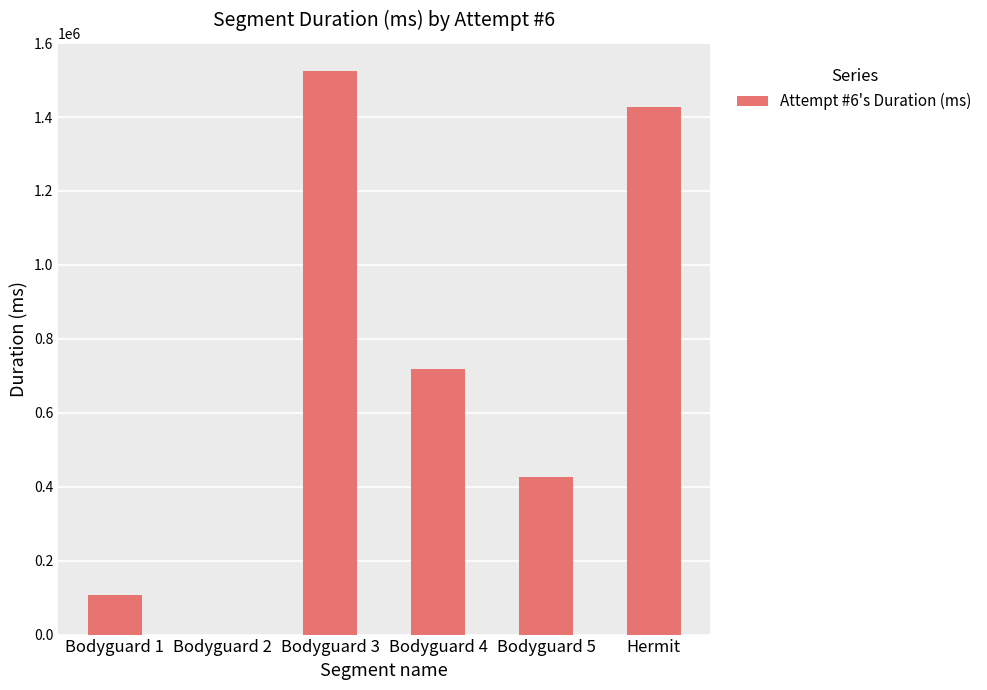

Which category has the highest value across all series?

Bodyguard 3